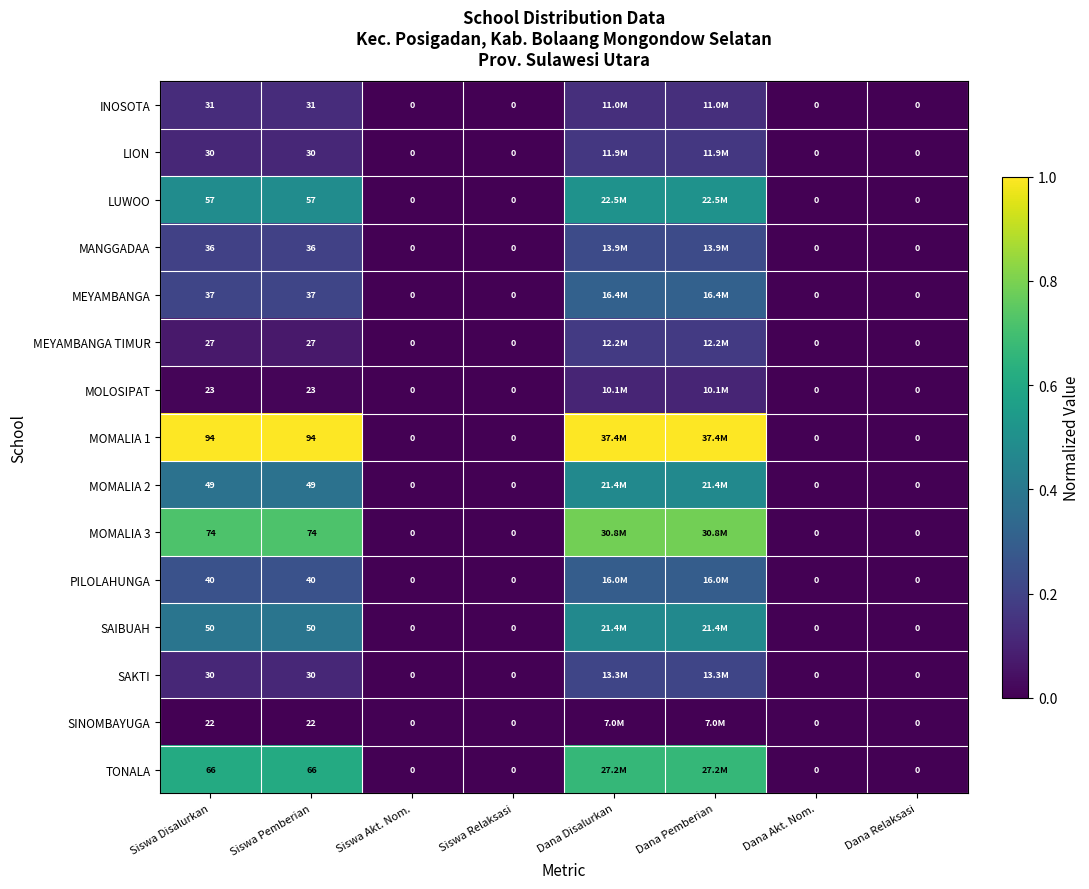

Is the value of MANGGADAA at Siswa Pemberian greater than the value of SINOMBAYUGA at Dana Relaksasi?

Yes